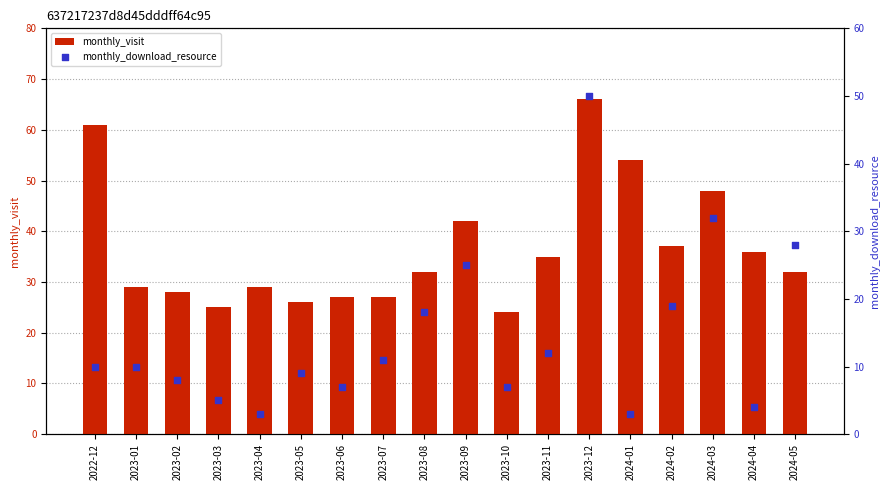

Which series contains the highest Y value?

monthly_visit